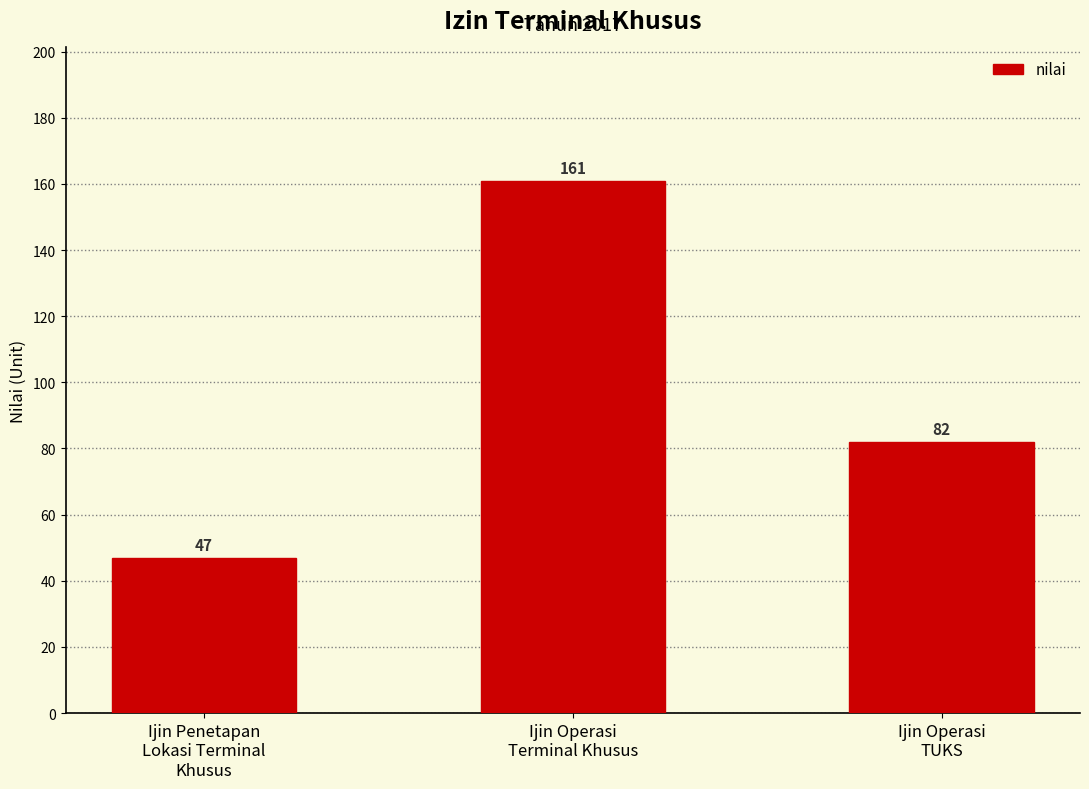

Rank the categories by value from lowest to highest.

Ijin Penetapan
Lokasi Terminal
Khusus, Ijin Operasi
TUKS, Ijin Operasi
Terminal Khusus